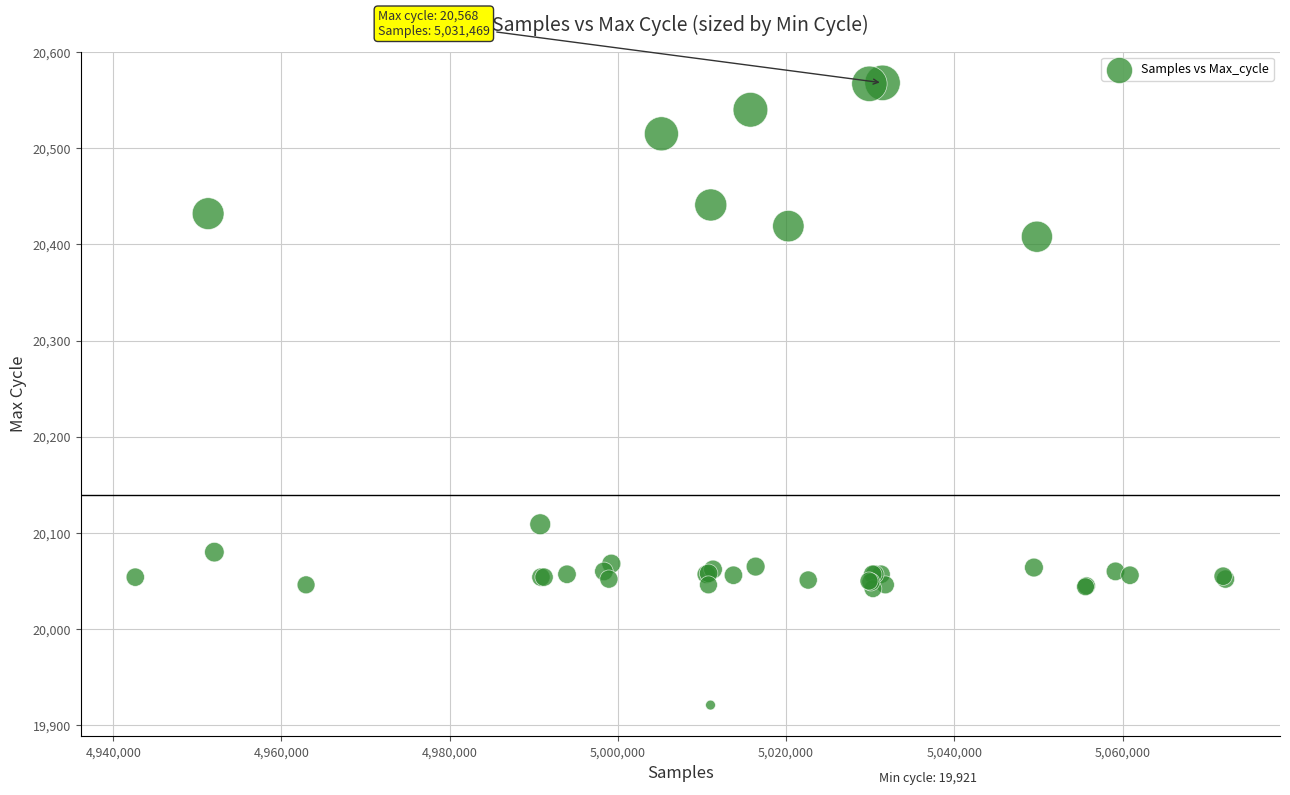

What Y value in the scatter plot is closest to 20244?

20109